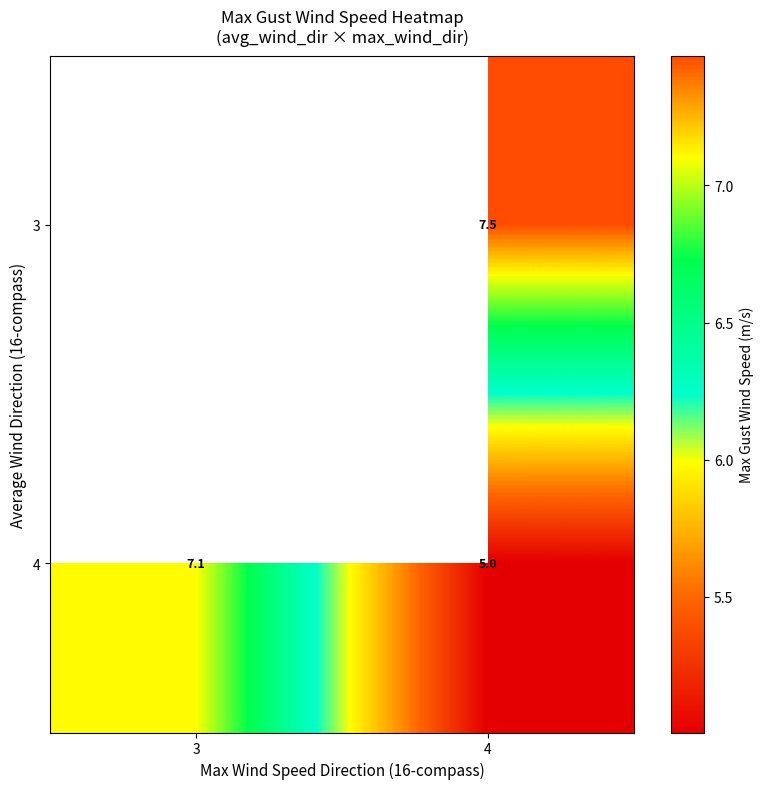

Which has a higher value, 4 or 3?

3